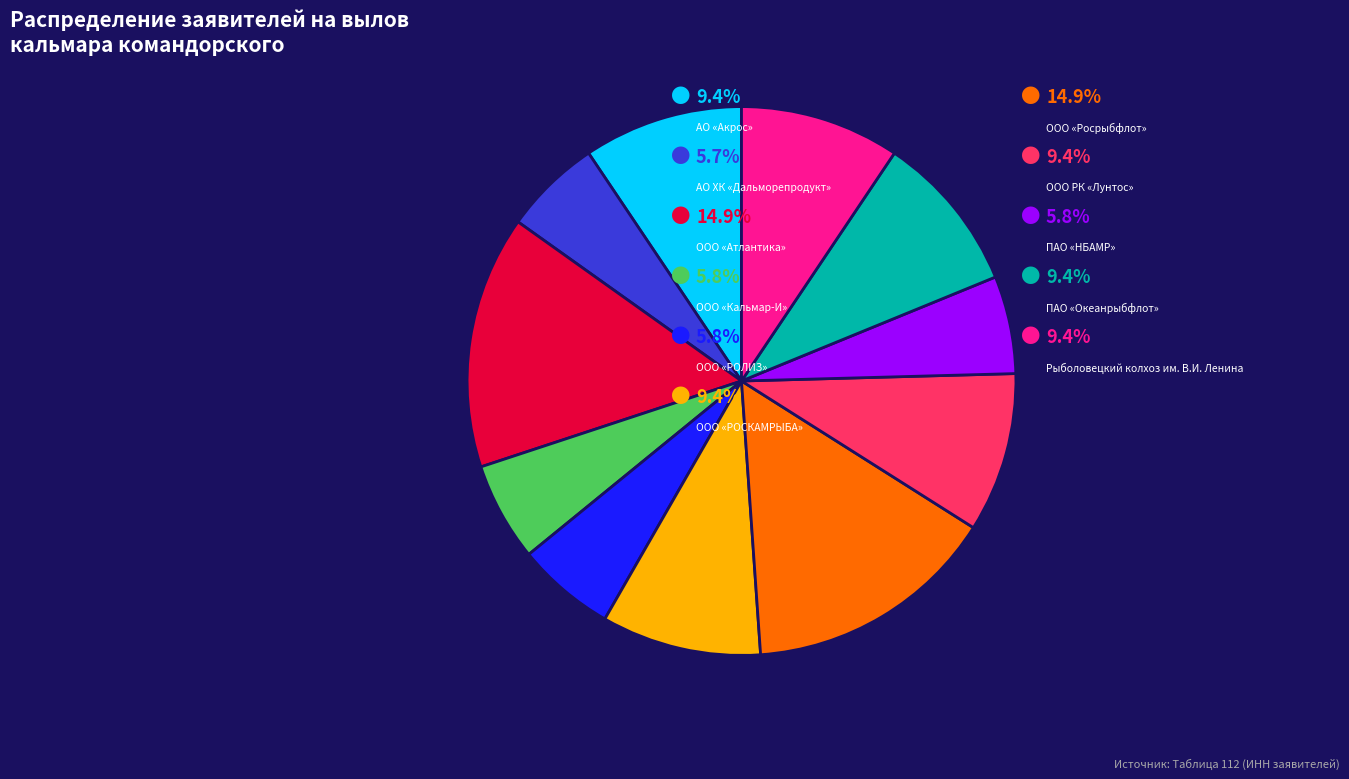

Is there any slice that represents more than half of the pie?

No